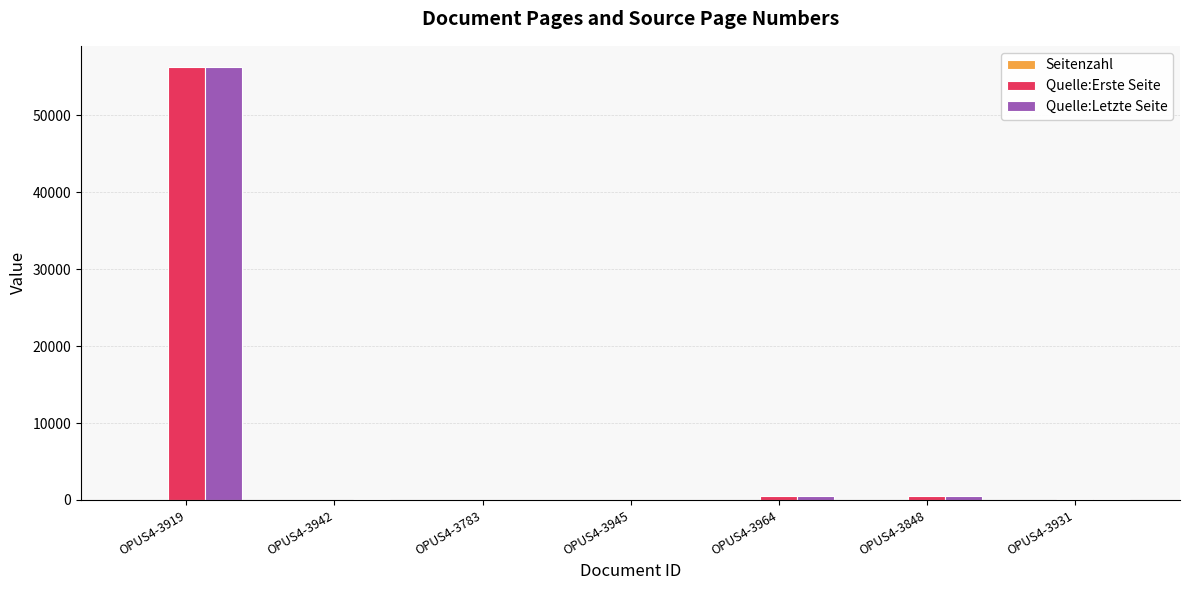

Where is Quelle:Erste Seite nearest to the value 28111?

OPUS4-3964